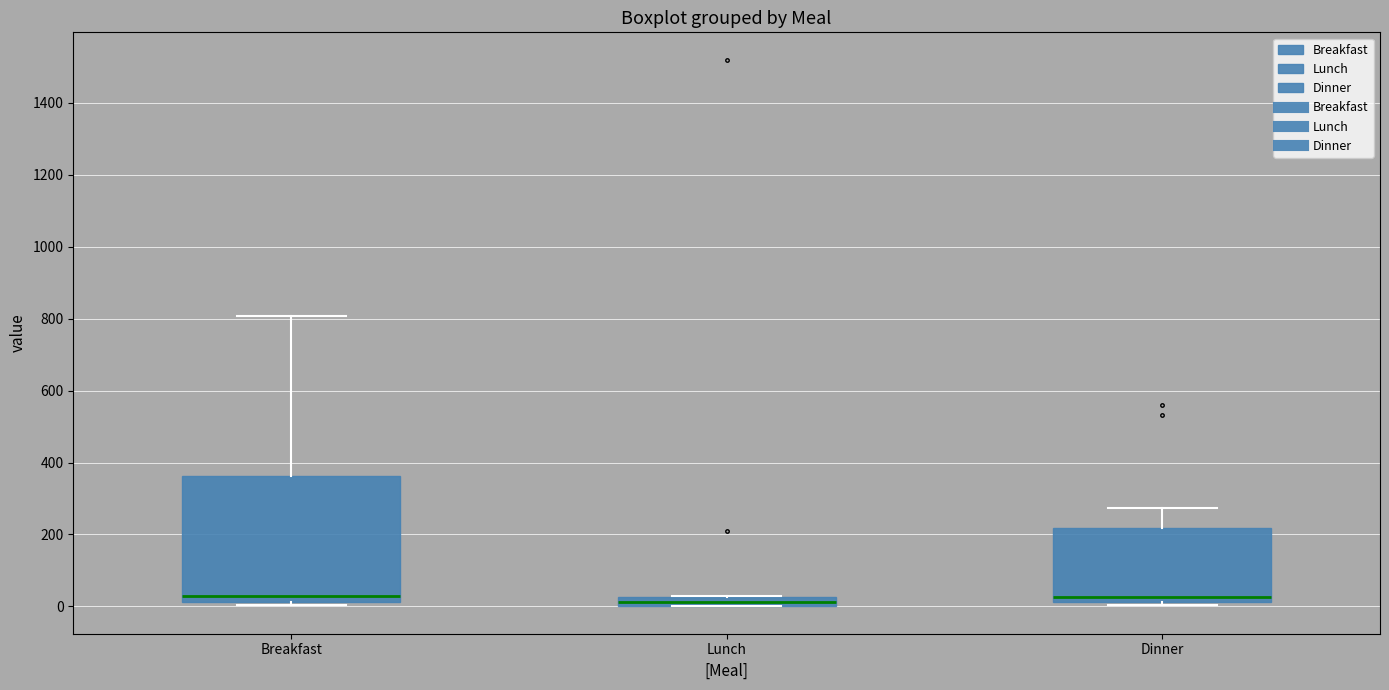

Where is the lower edge of the box for Breakfast on the y-axis? The values are not printed on the chart, so give them approximately, as read against the axis.

20